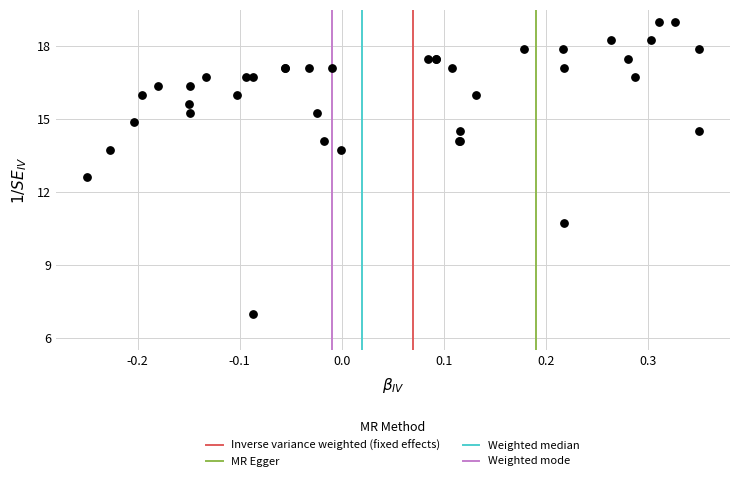

What Y value in the scatter plot is closest to 13?

12.6